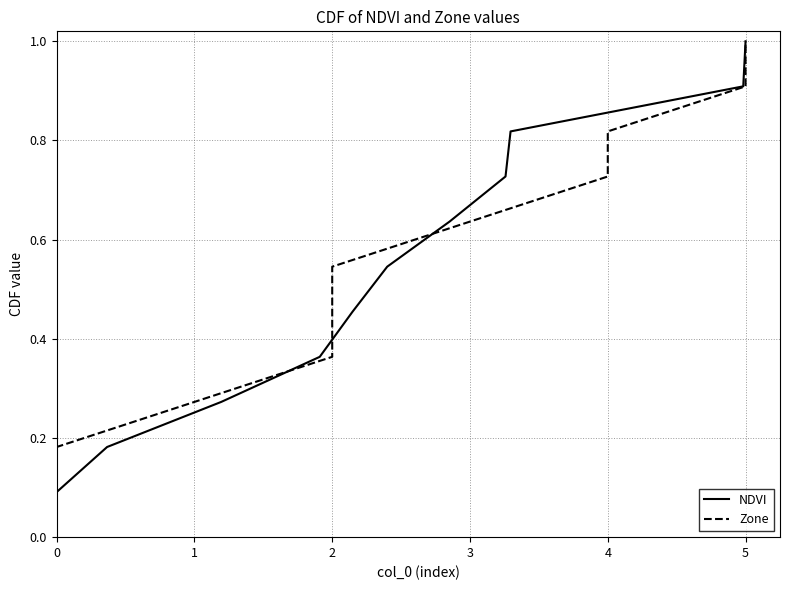

What is the lowest value of the NDVI series?

0.1